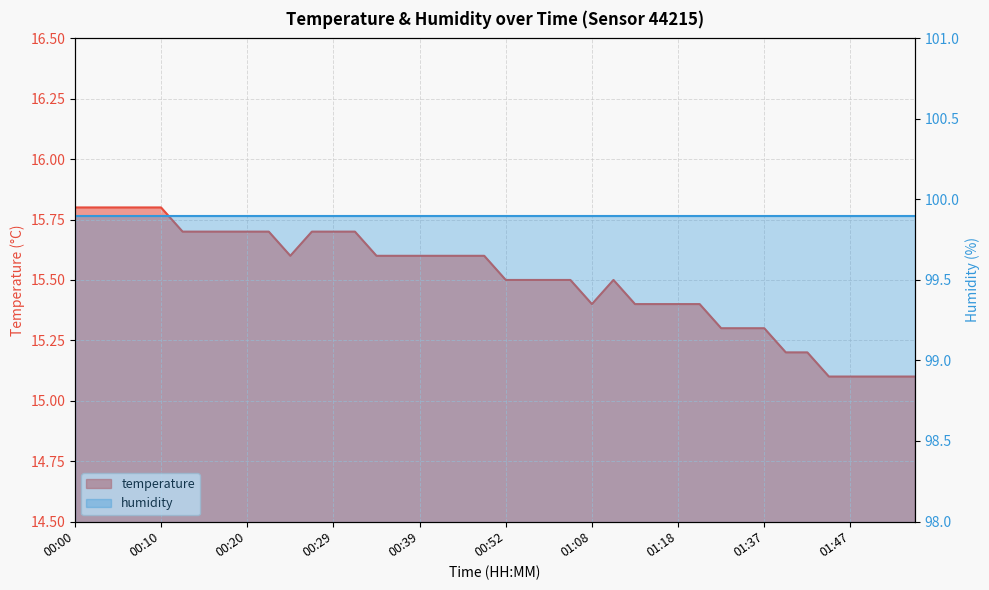

How many interior local peaks (higher than both neighbors) does the data have?

1